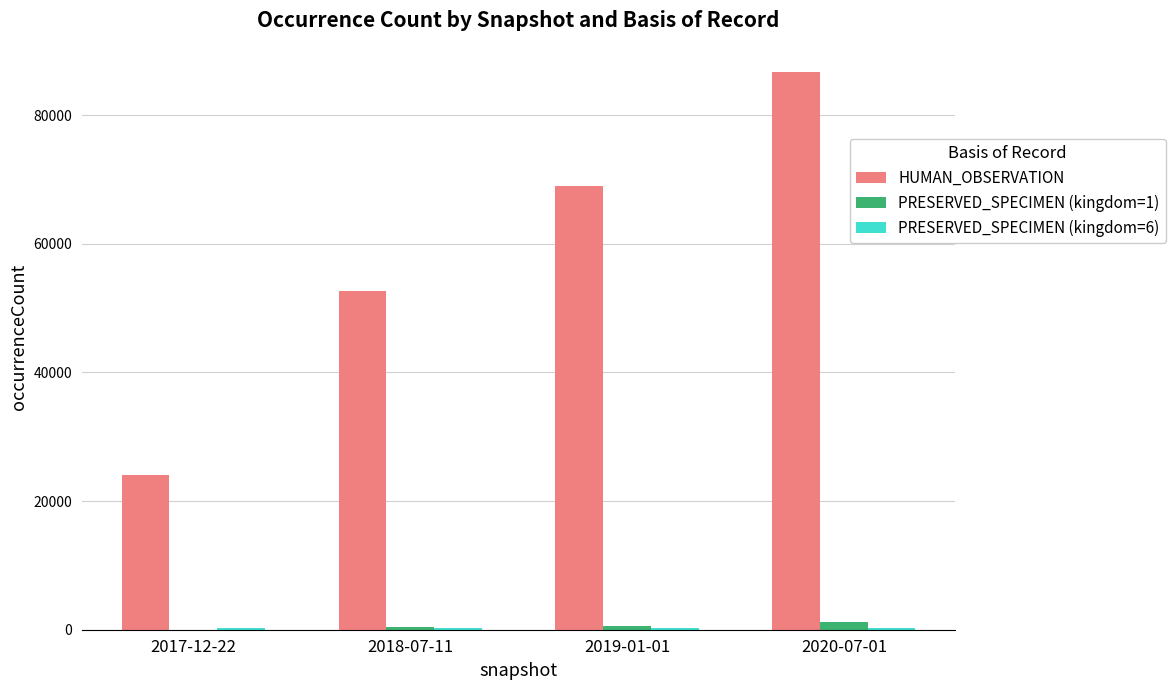

What is the total value across all series at 2018-07-11?

53397